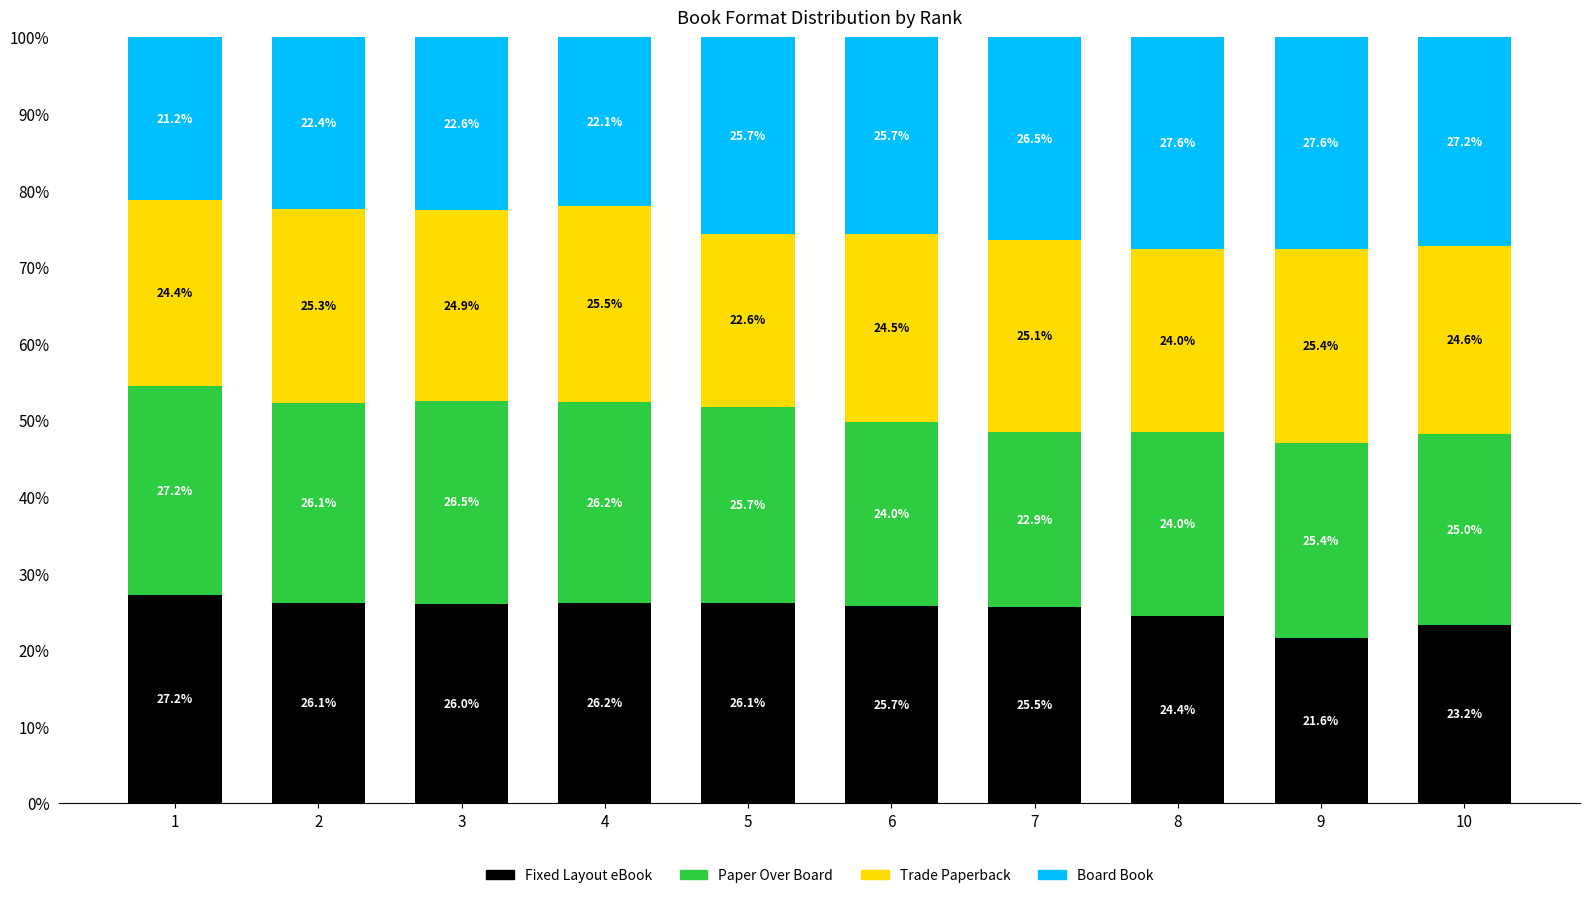

Does the chart contain stacked bars?

Yes